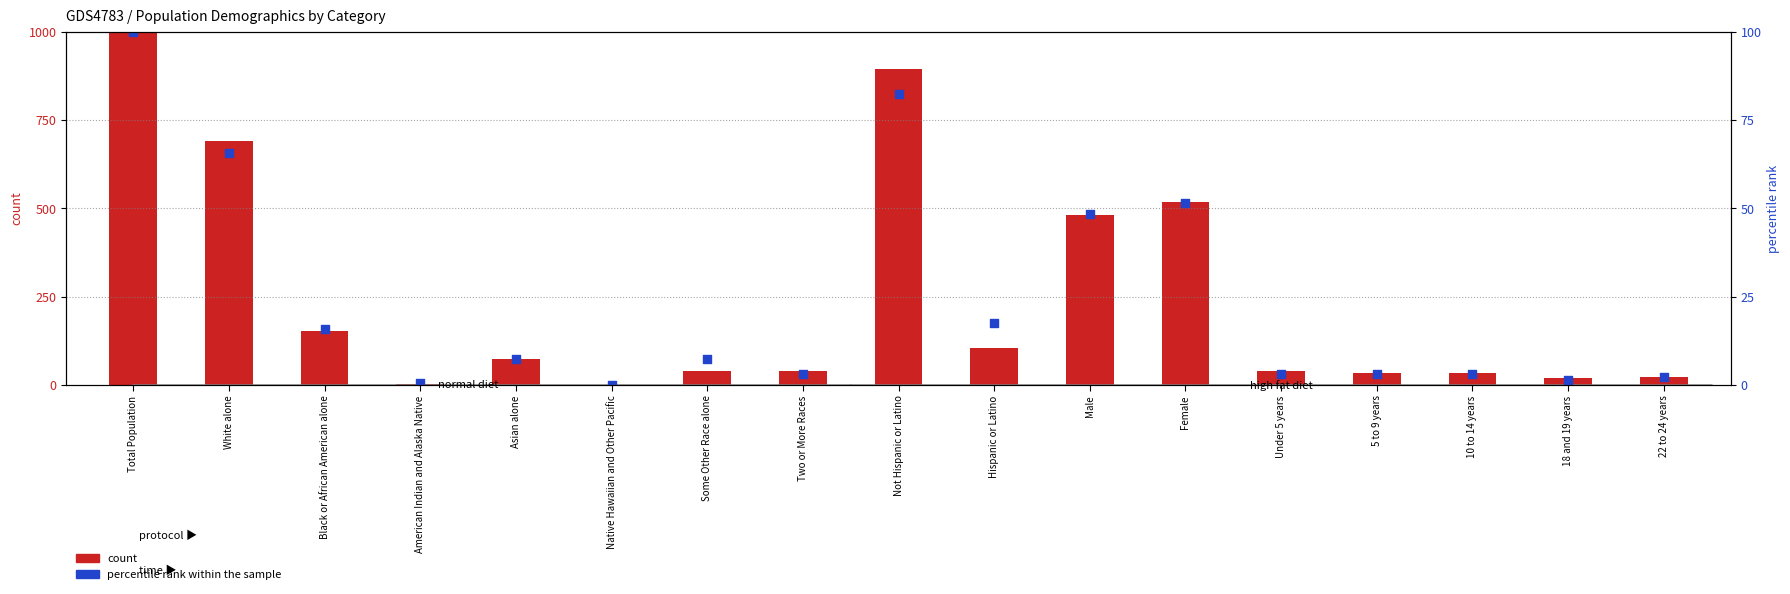

Which series contains the lowest Y value?

percentile rank within the sample (New York)